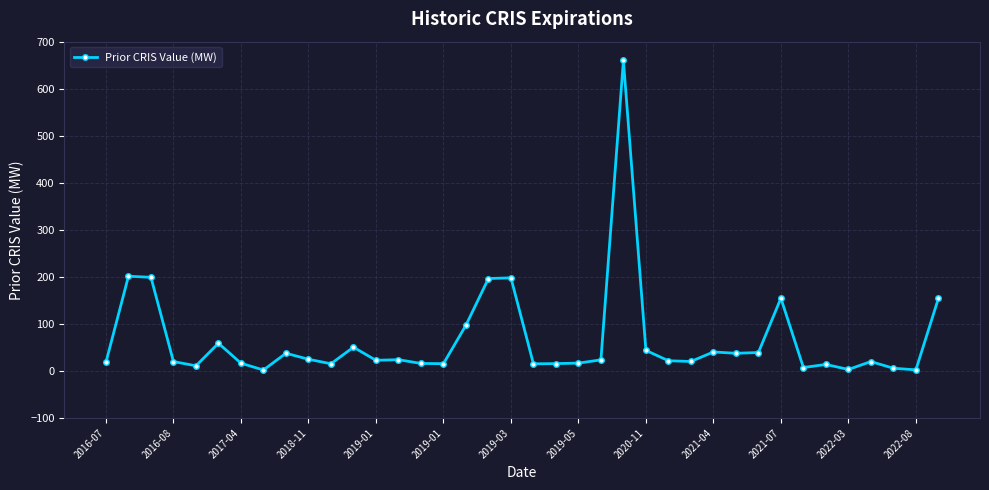

What is the greatest value displayed?

660.0